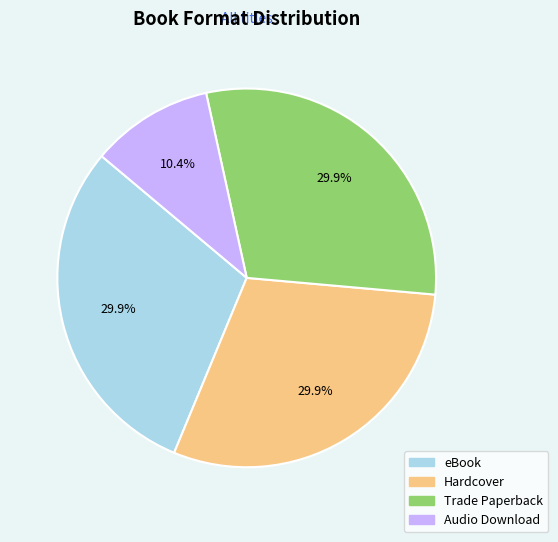

How many segments does this pie chart have?

4